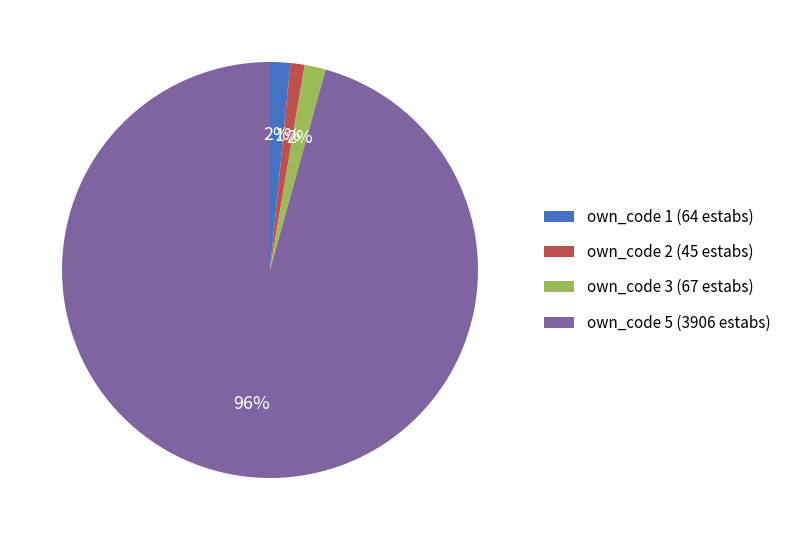

True or false: own_code 2 (45 estabs) accounts for 1% of the total.

True